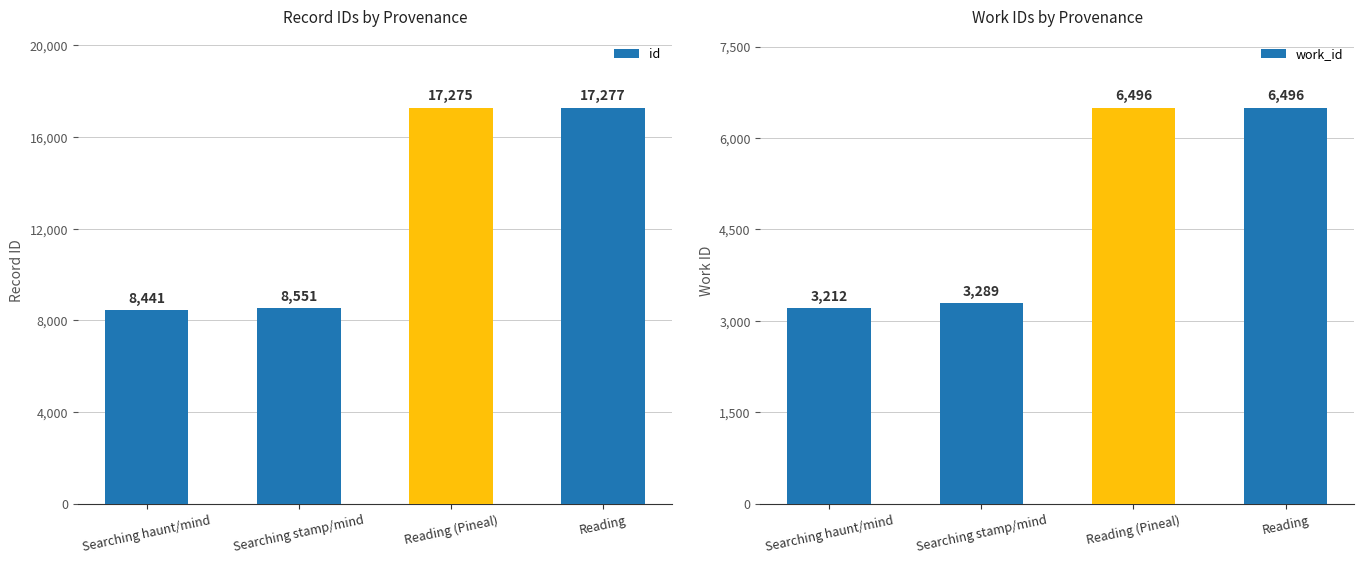

Reading right to left, list all the values displayed in this chart.

id: 17277	17275	8551	8441
work_id: 6496	6496	3289	3212